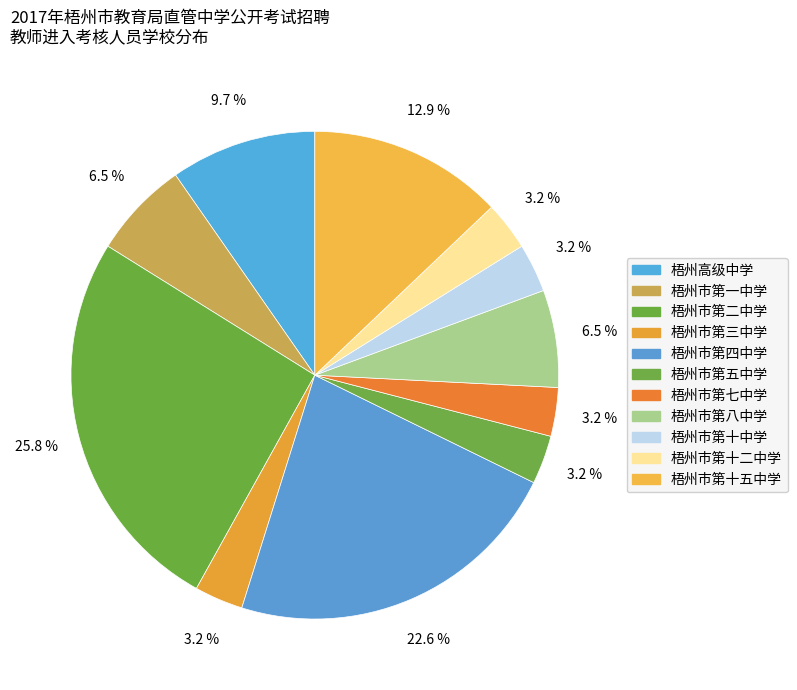

Count the number of slices in the pie.

11